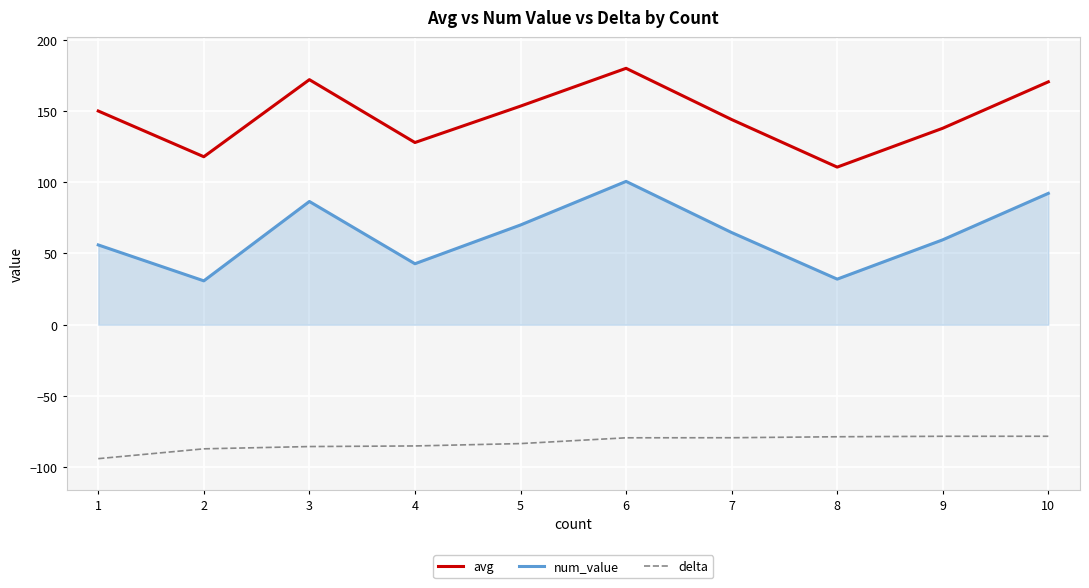

Is it true that num_value equals 58.3 at 2?

False